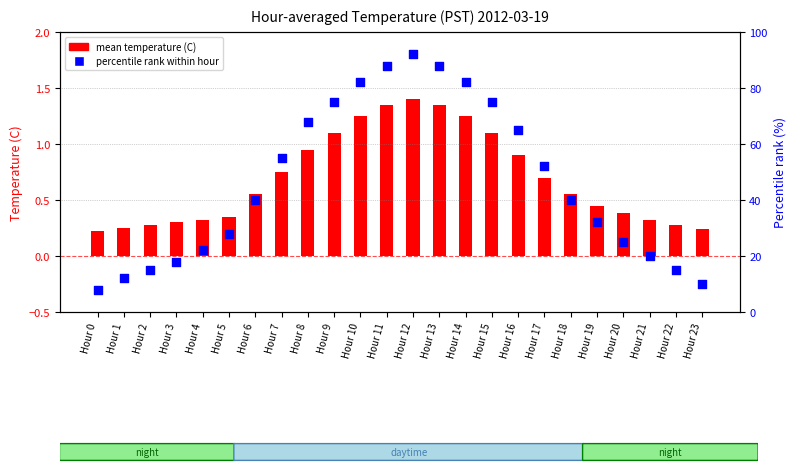

At how many categories does at least one series exceed 9?

23